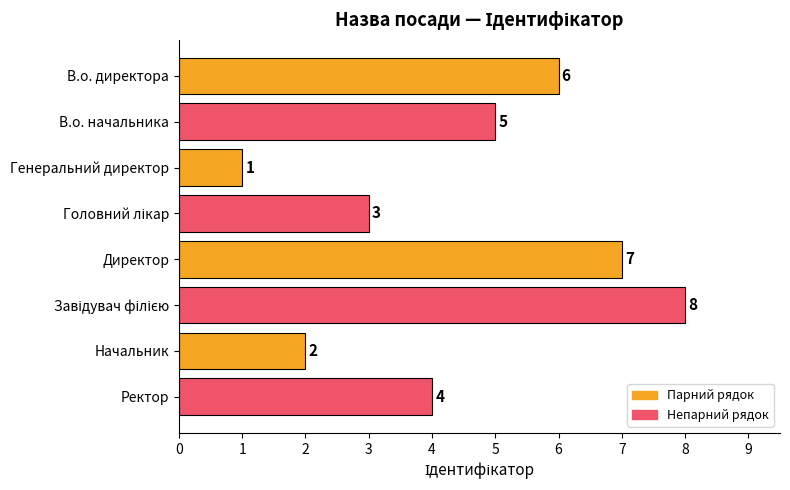

Reading top to bottom, transcribe all the data shown in this chart.

6	5	1	3	7	8	2	4